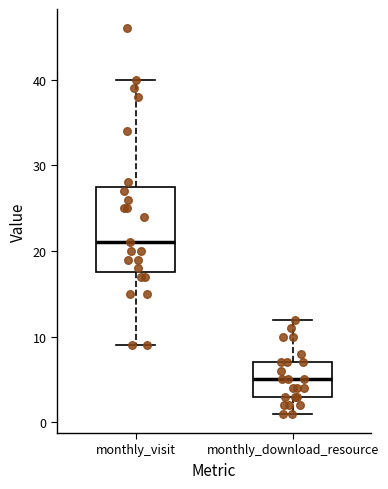

Which box has the highest median line?

monthly_visit